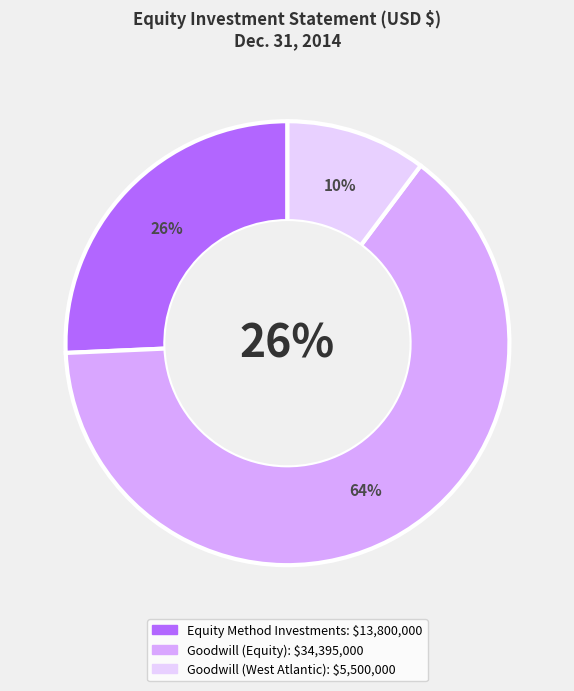

The Goodwill (Equity) slice represents 64% of the pie. True or false?

True